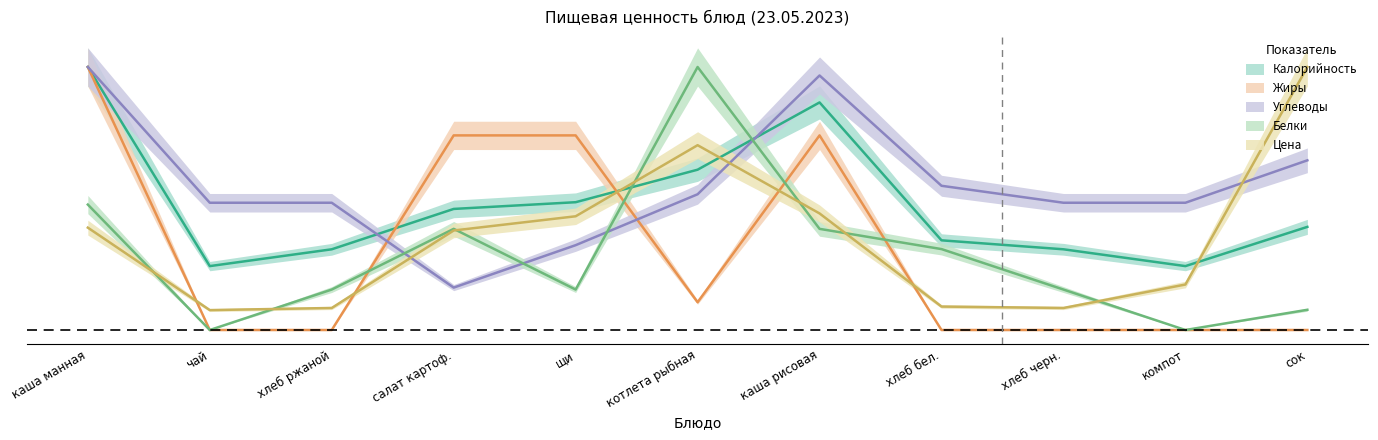

At how many categories does at least one series exceed 0?

11